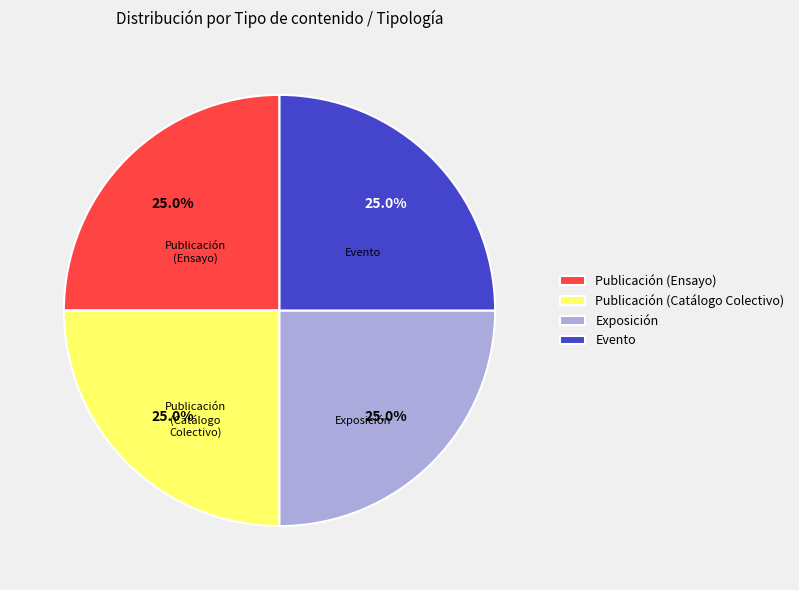

What is the ratio of the value at Publicación (Ensayo) to the value at Publicación (Catálogo Colectivo)?

1.0